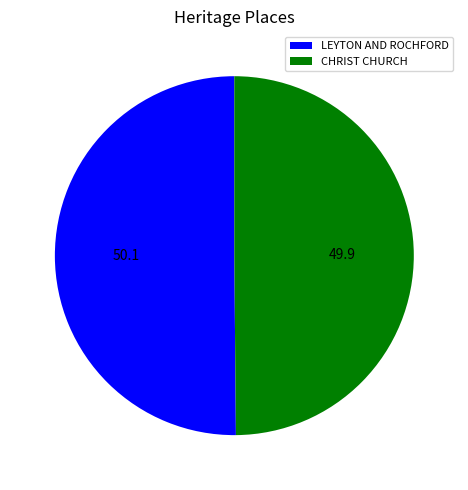

Combined, do LEYTON AND ROCHFORD and CHRIST CHURCH account for over 50%?

Yes